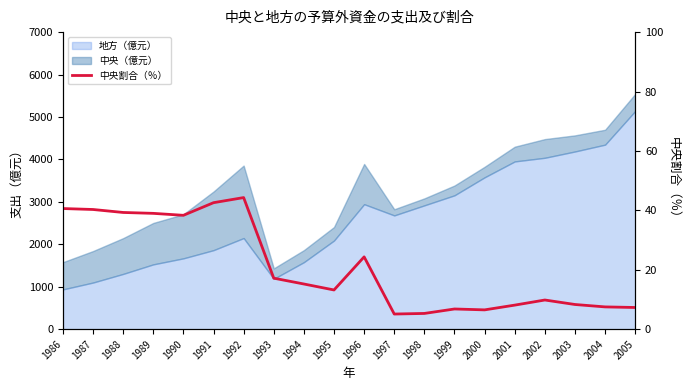

True or false: the data has more than 2 interior local peaks.

True